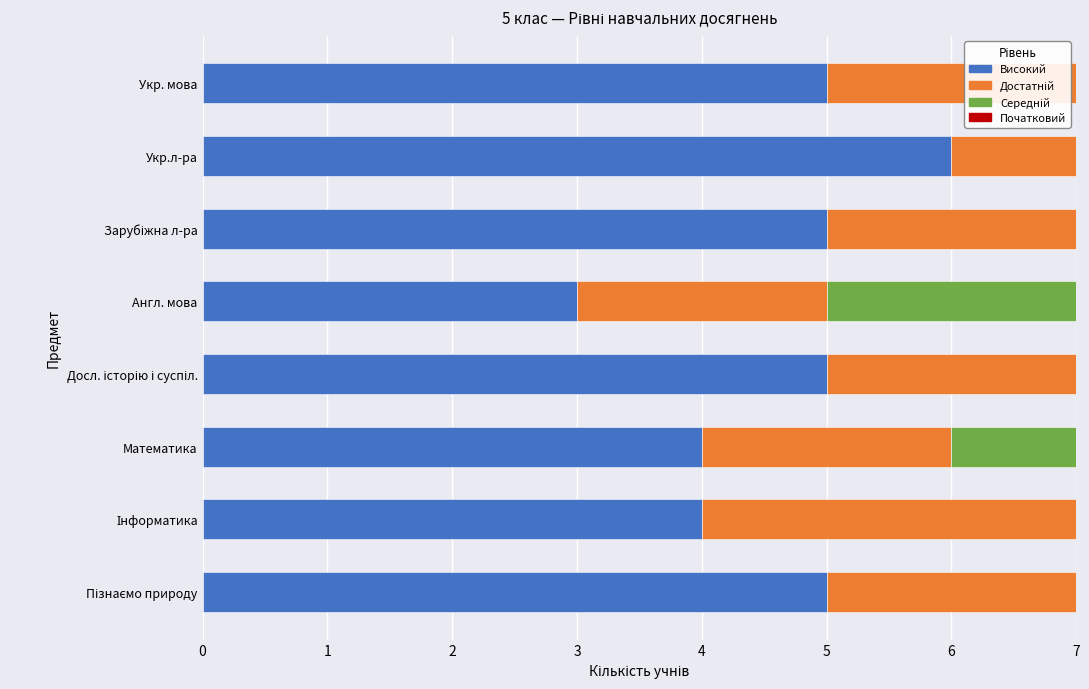

The Високий series shows 5 at Укр. мова. True or false?

True